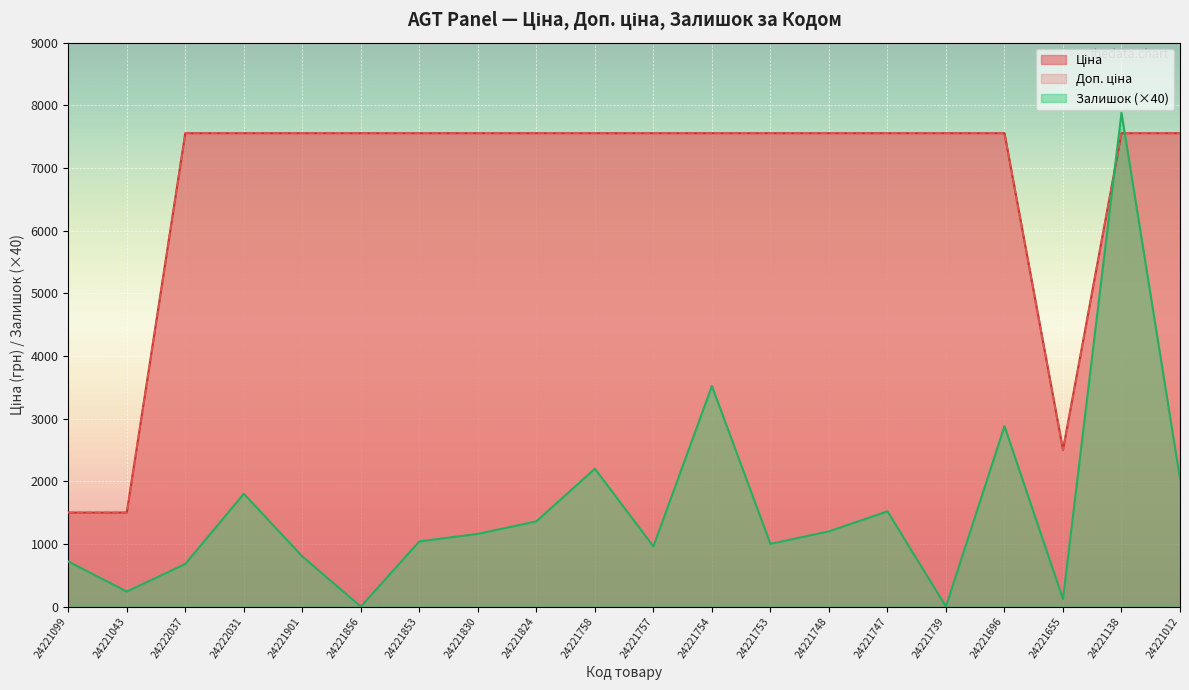

Where do Залишок and Ціна first cross each other?

24221655 and 24221138